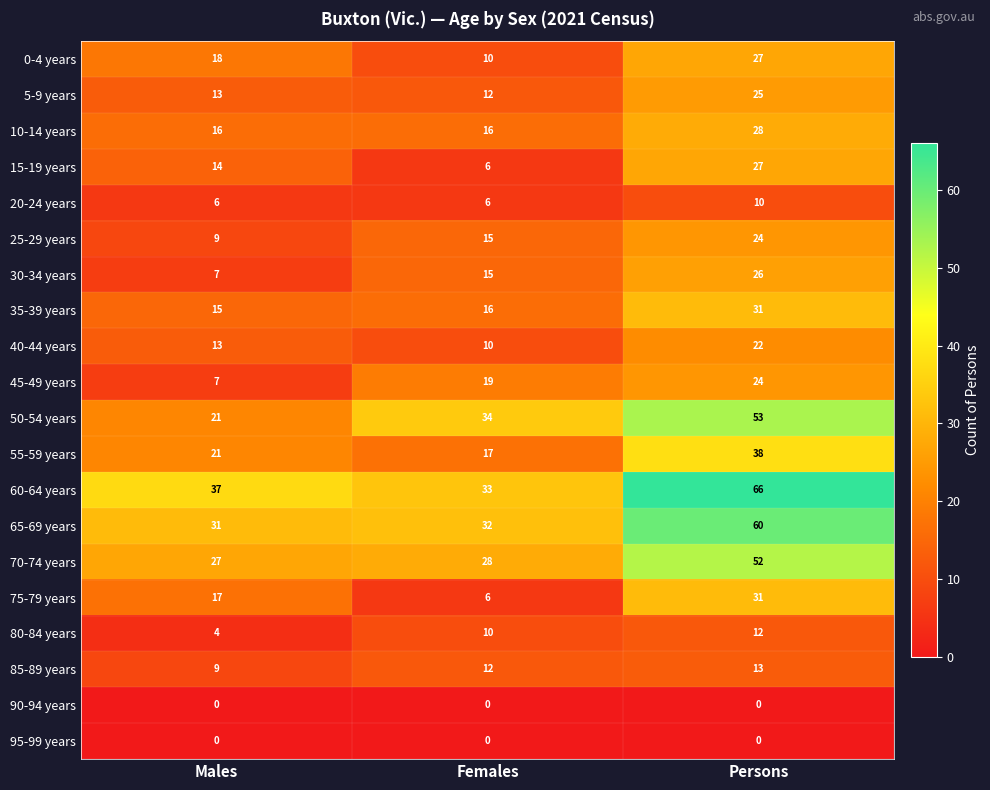

What is the difference between the maximum and minimum values in the 30-34 years series?

19